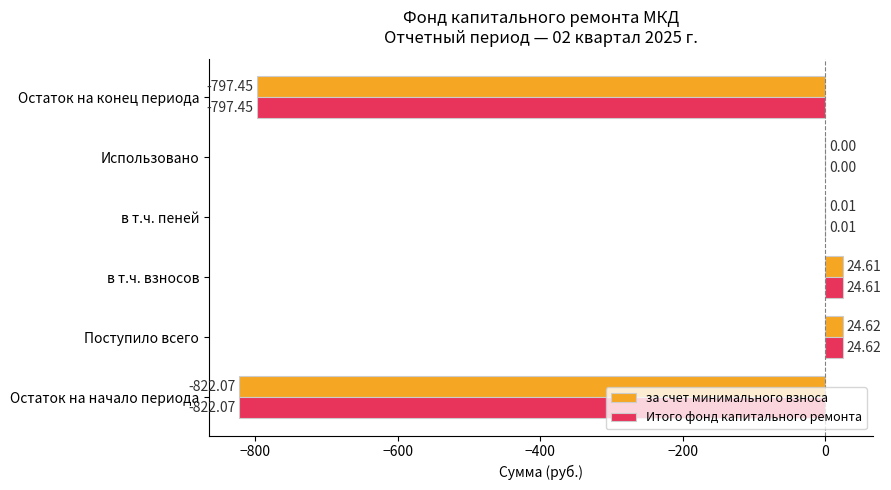

Where is Итого фонд капитального ремонта nearest to the value -398?

Использовано